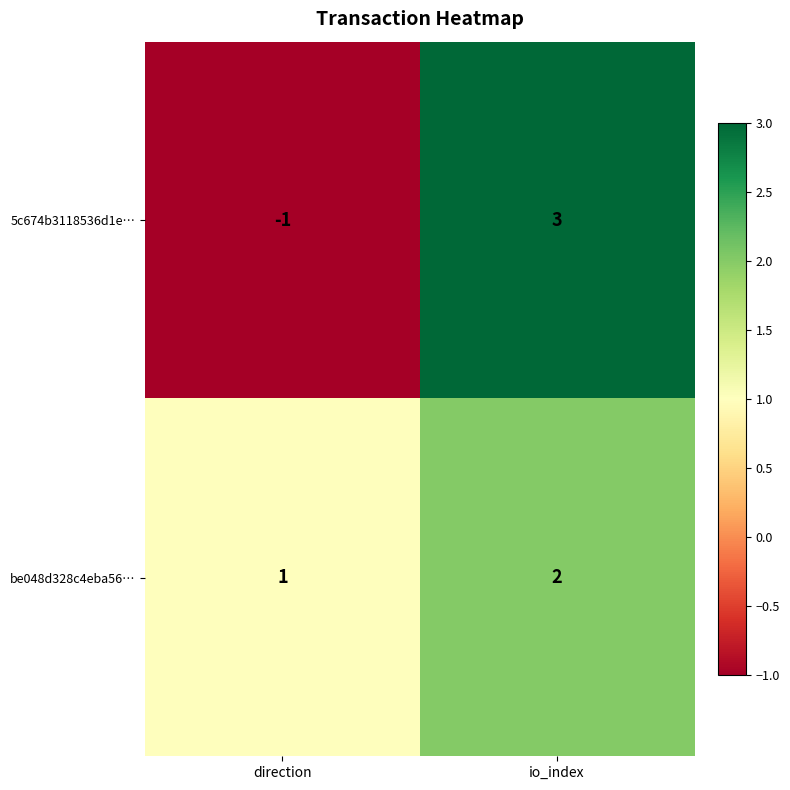

Reading left to right, list all the values displayed in this chart.

5c674b3118536d1e…: -1	3
be048d328c4eba56…: 1	2